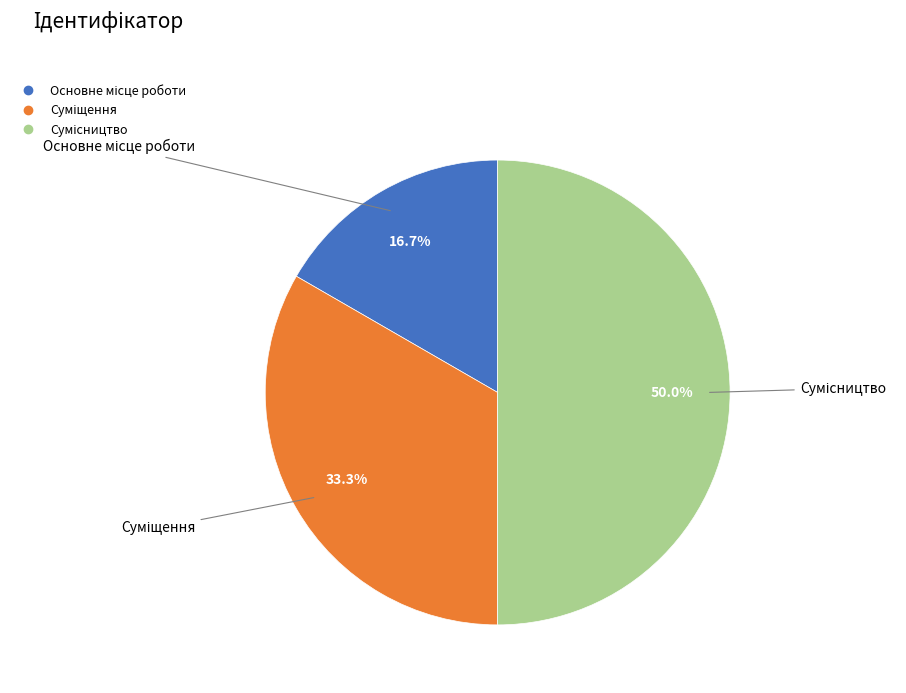

Is it true that Сумісництво is 50% of the pie?

True